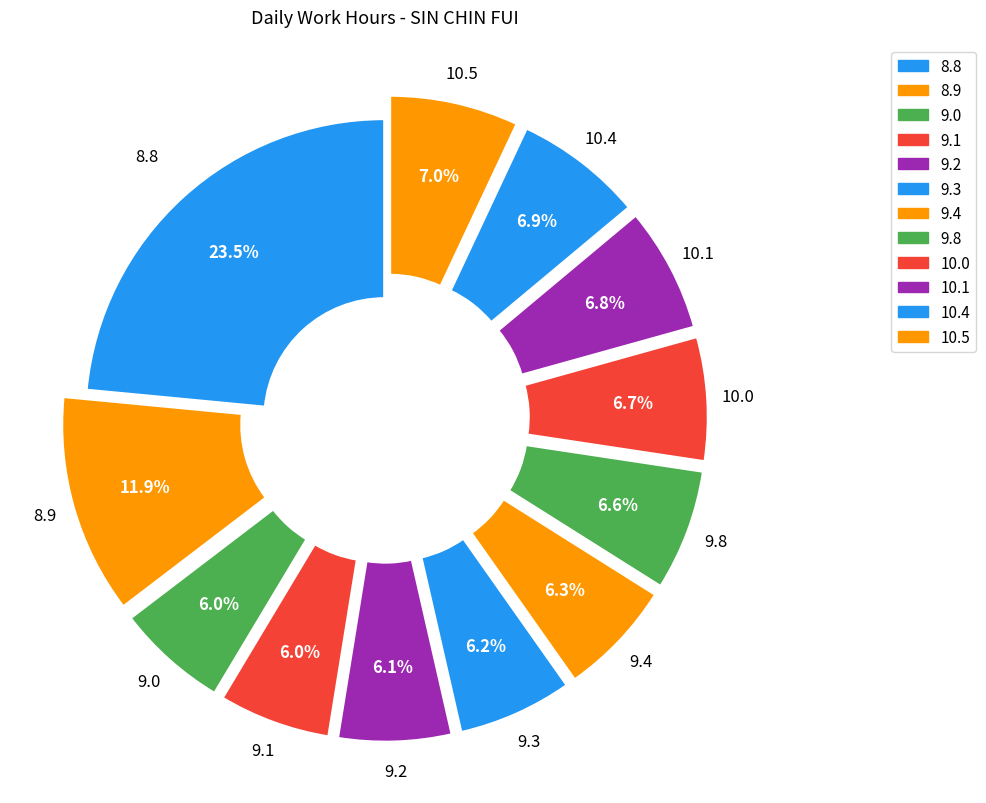

Count the number of slices in the pie.

12